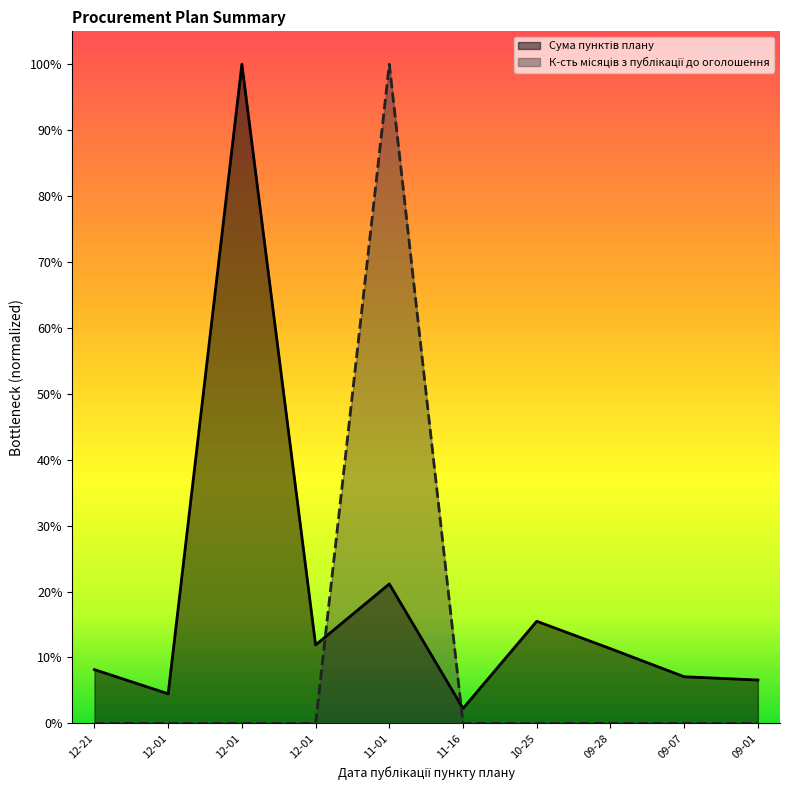

How many times do К-сть місяців з публікації до оголошення and Сума пунктів плану cross each other?

2